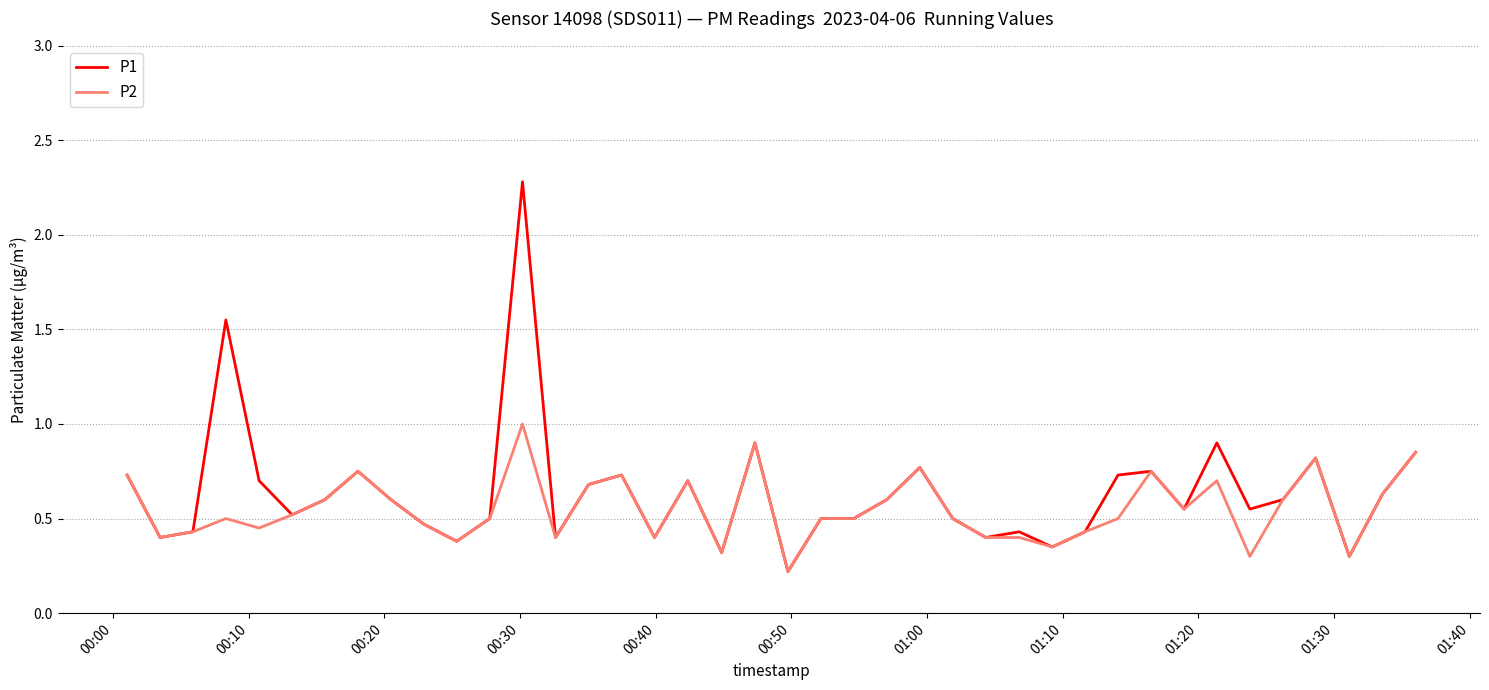

Rank the series by their maximum value, from highest to lowest.

P1, P2